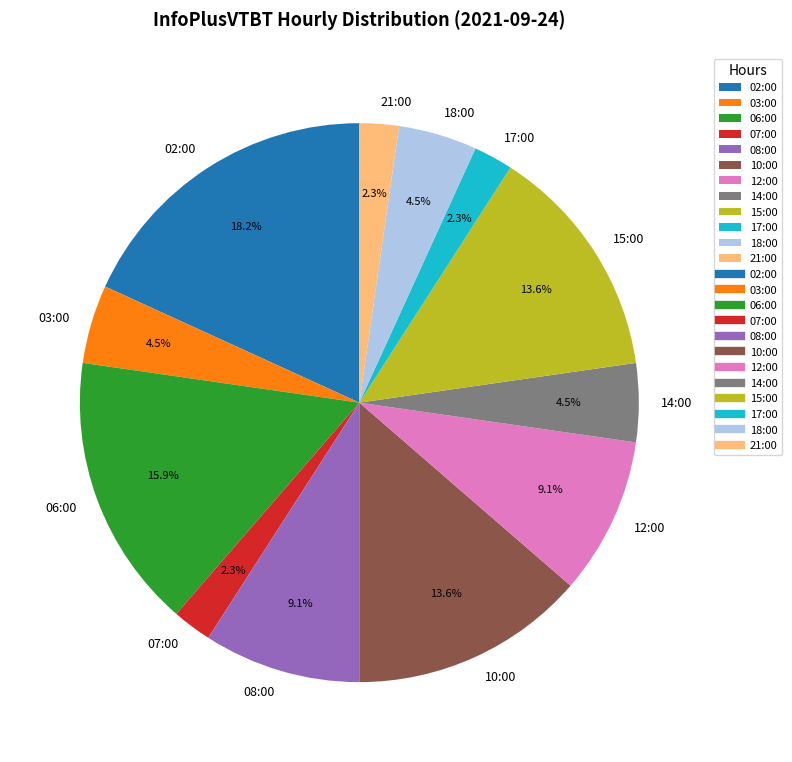

What is the largest slice in the pie chart?

02:00